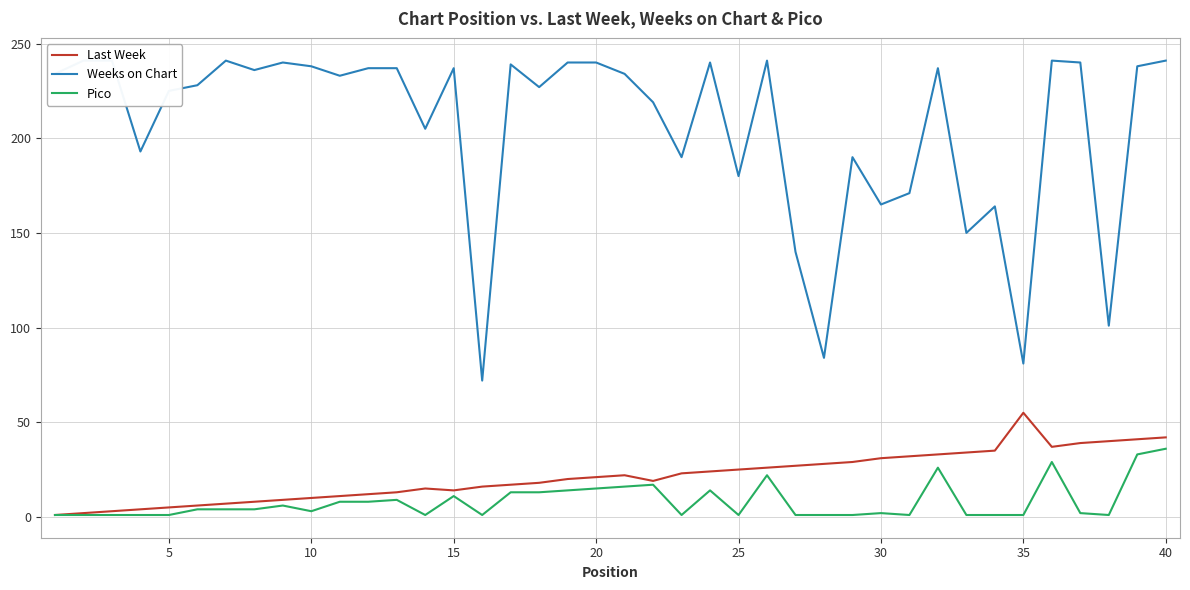

What is the value of the Pico point at the 15th from the left?

11